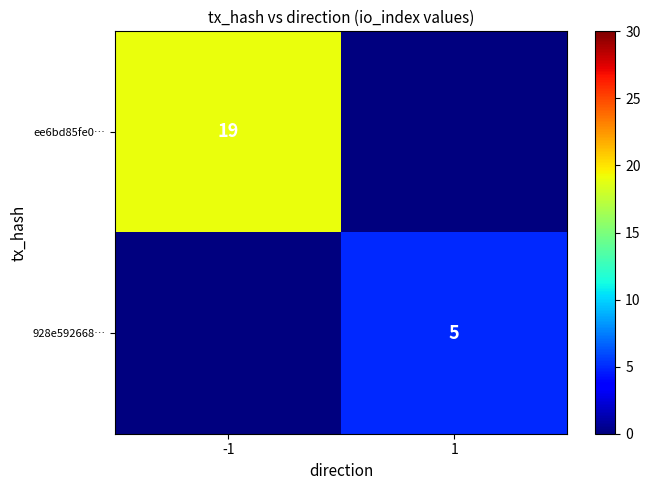

The value of ee6bd85fe0… at -1 is 29. True or false?

False